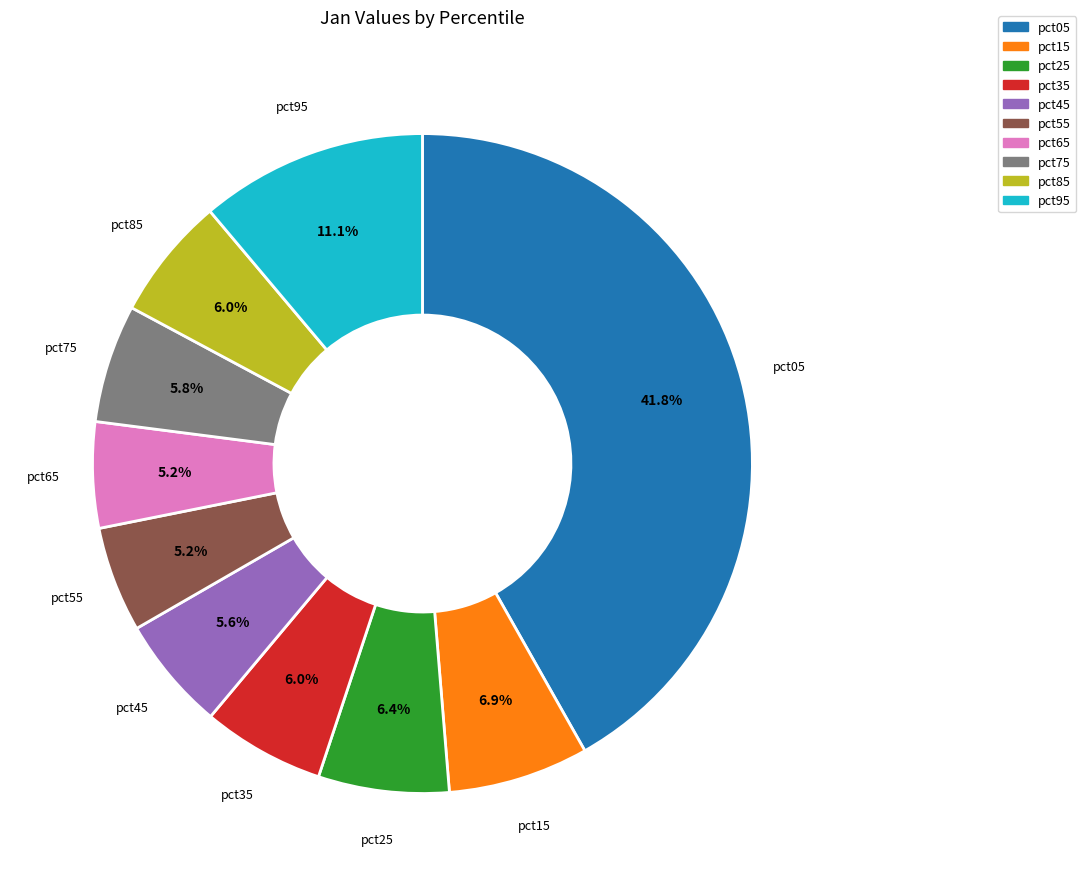

Between pct55 and pct15, which is larger?

pct15